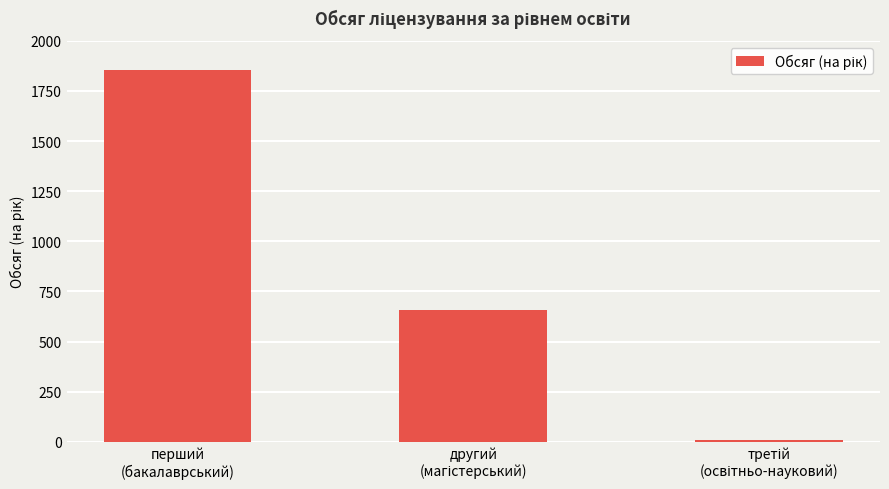

What is the maximum value shown in the chart?

1855